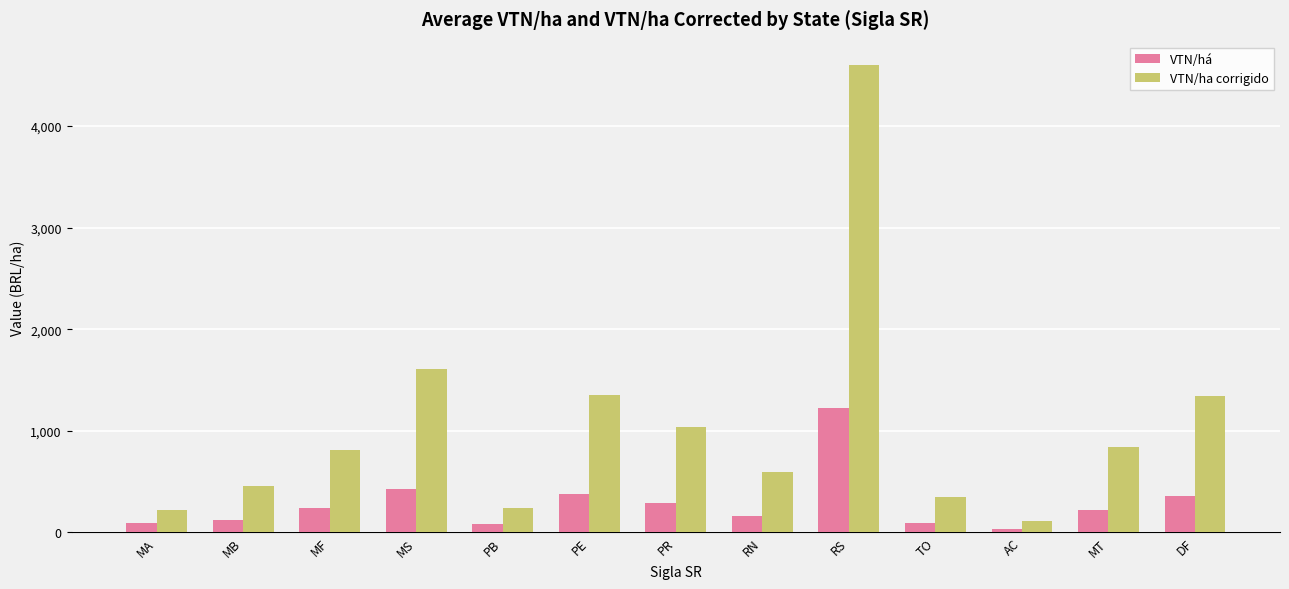

Which series has the widest spread of values?

VTN/ha corrigido